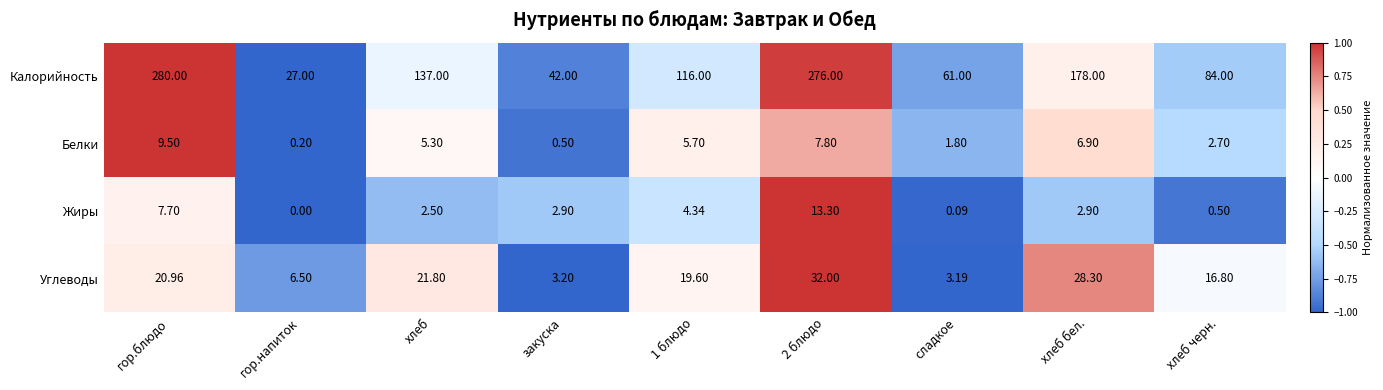

At which category does the chart reach its peak across all series?

гор.блюдо